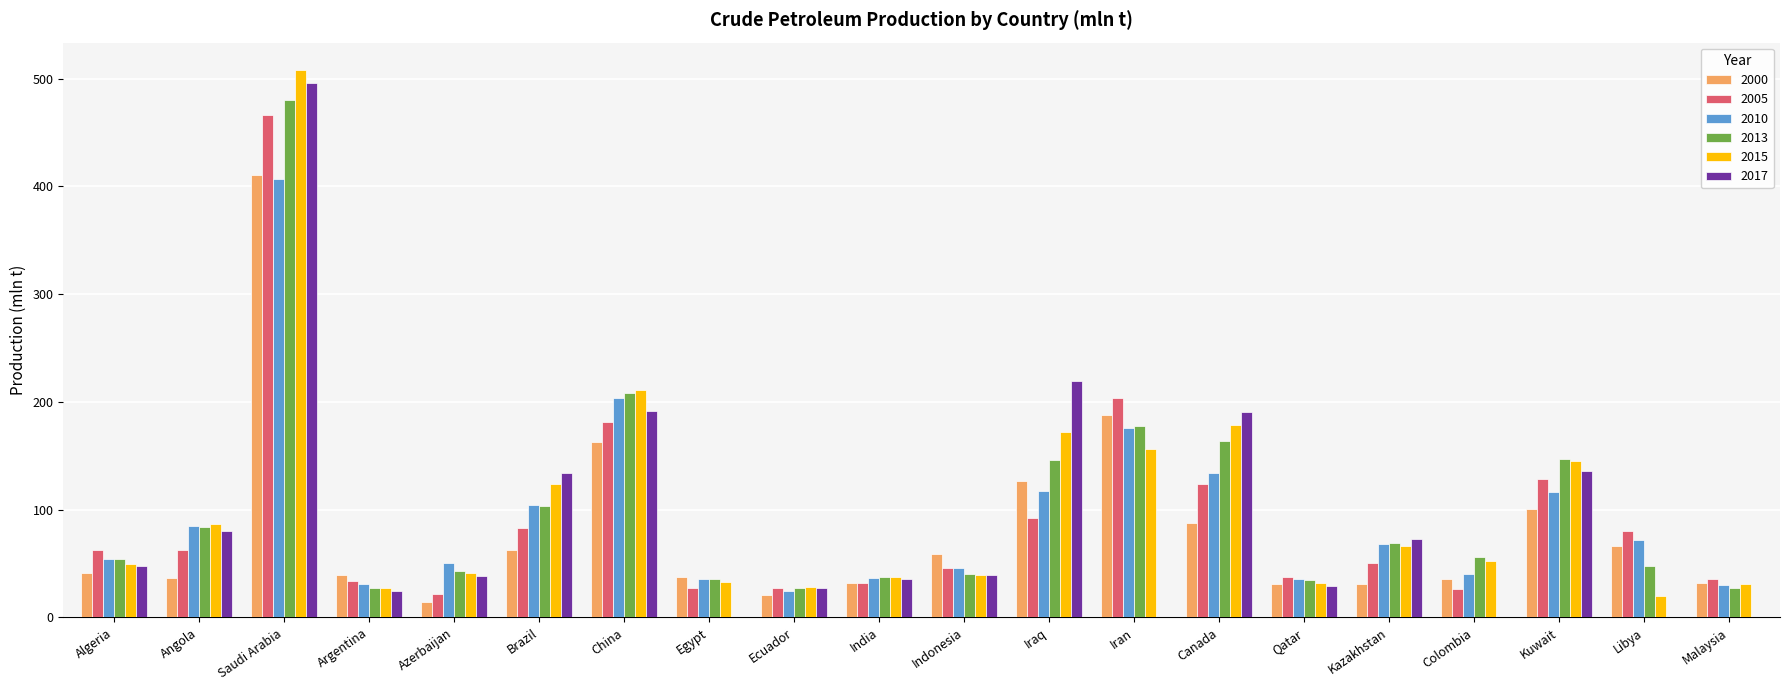

True or false: 2005 has a value of 123.7 at Canada.

True